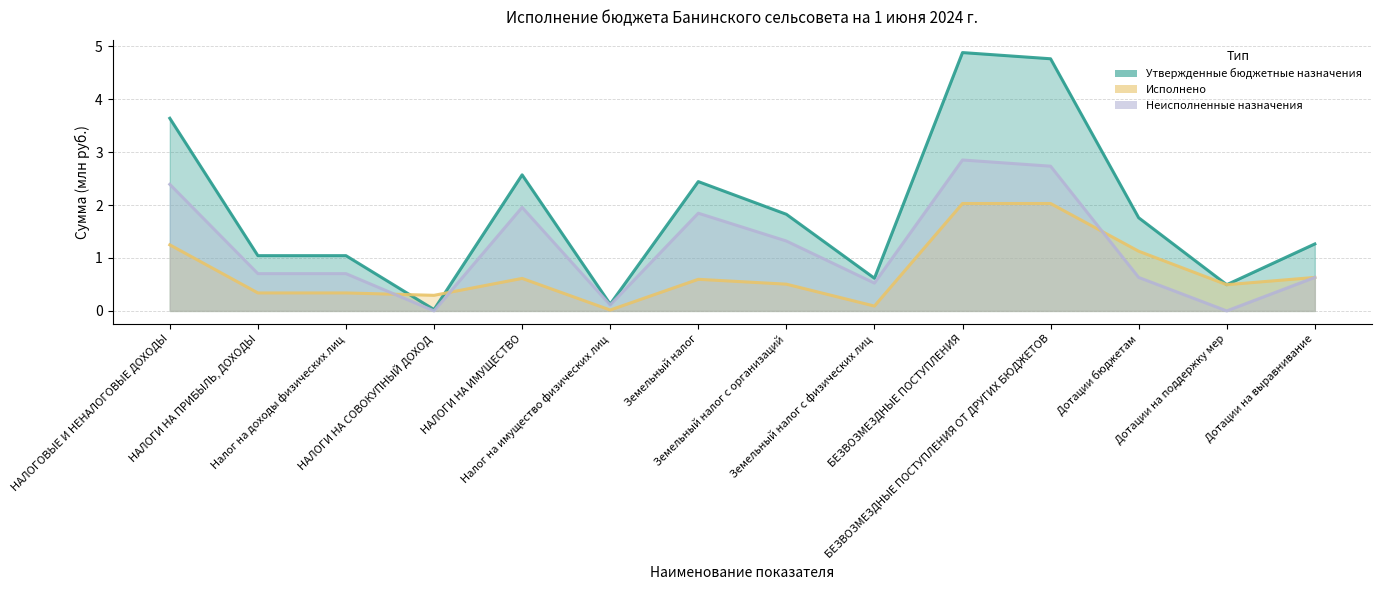

Is the value of Утвержденные бюджетные назначения at БЕЗВОЗМЕЗДНЫЕ ПОСТУПЛЕНИЯ greater than the value of Неисполненные назначения at Земельный налог с организаций?

Yes